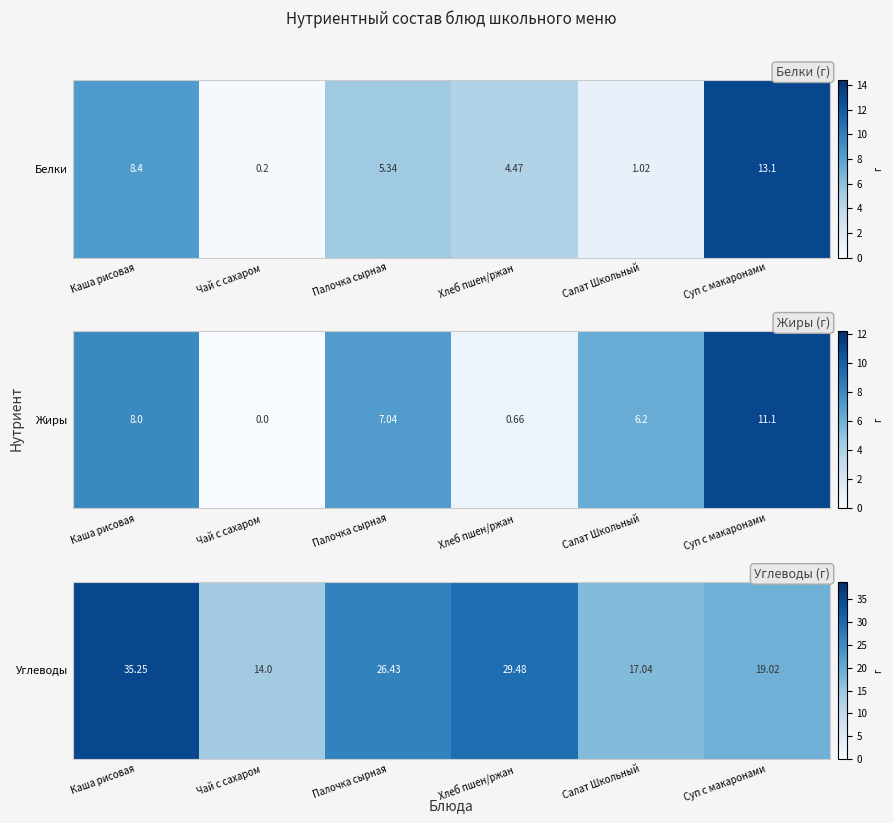

Rank the categories by value from highest to lowest.

Каша рисовая, Хлеб пшен/ржан, Палочка сырная, Суп с макаронами, Салат Школьный, Чай с сахаром